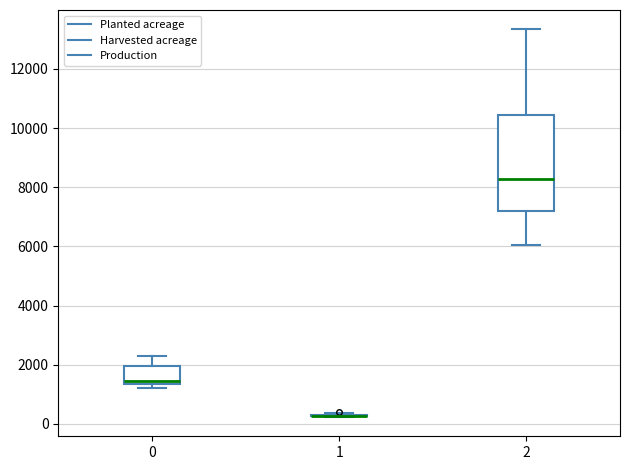

Reading left to right, read every box against the y-axis: the position of its median line, the range the box covers, and the ends of its whiskers. The values are not printed on the chart, so give them approximately, as read against the axis.

0: median 1400 (just above the box's lower edge), box 1400 to 2000, whiskers 1200 to 2200
1: box collapsed to a line at 200, whiskers 200 to 400
2: median 8200, box 7200 to 10400, whiskers 6000 to 13400